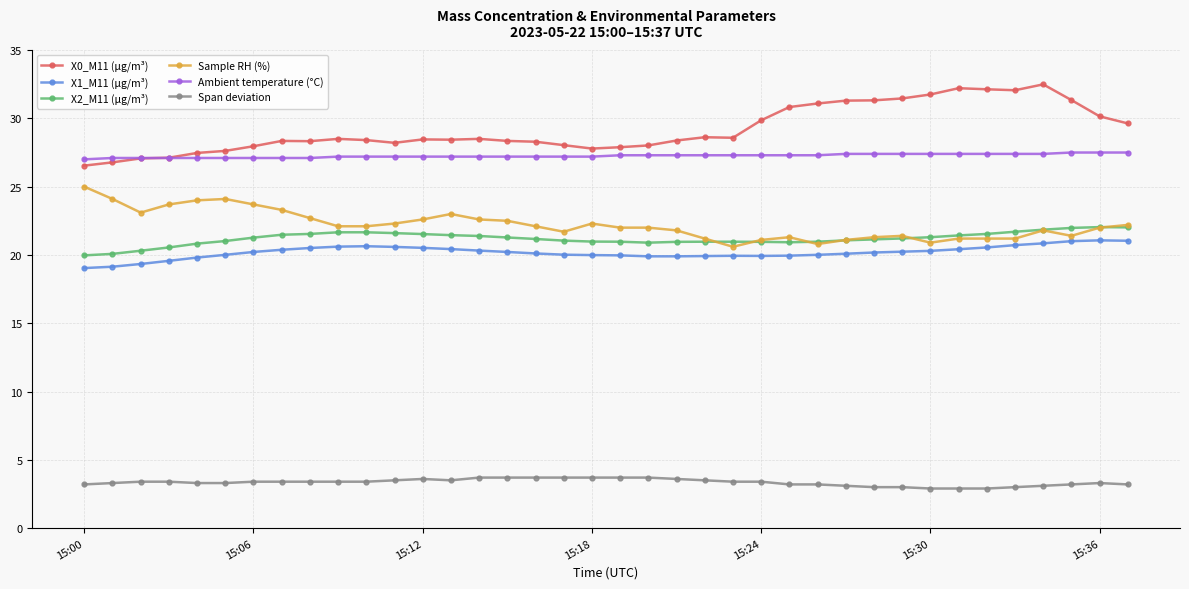

Count the number of categories in the chart.

38